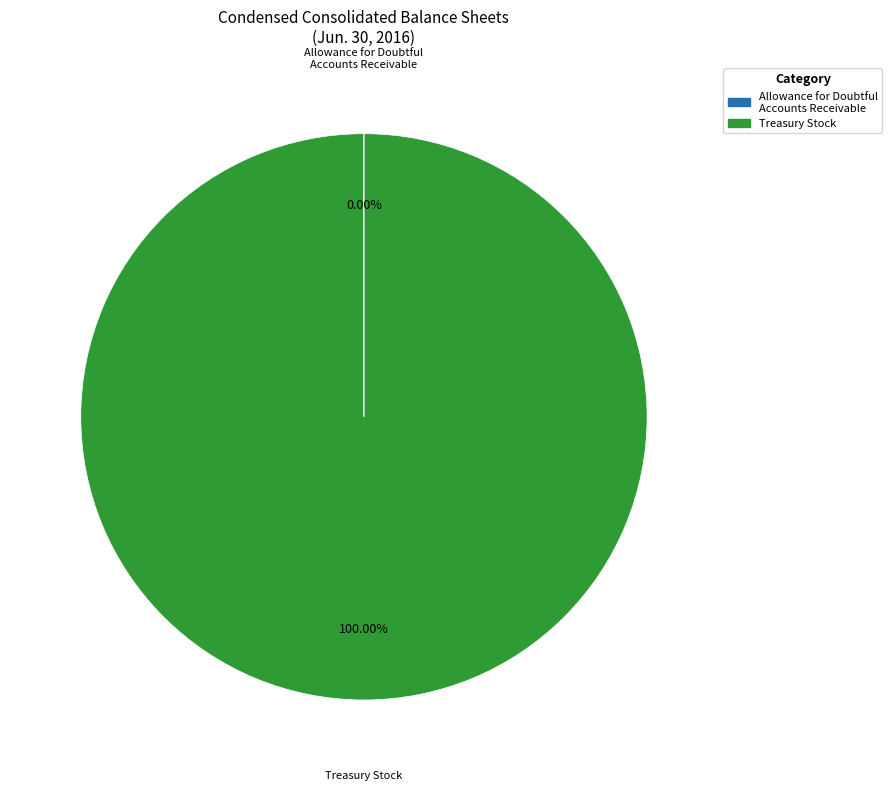

The Treasury Stock slice represents 100% of the pie. True or false?

True